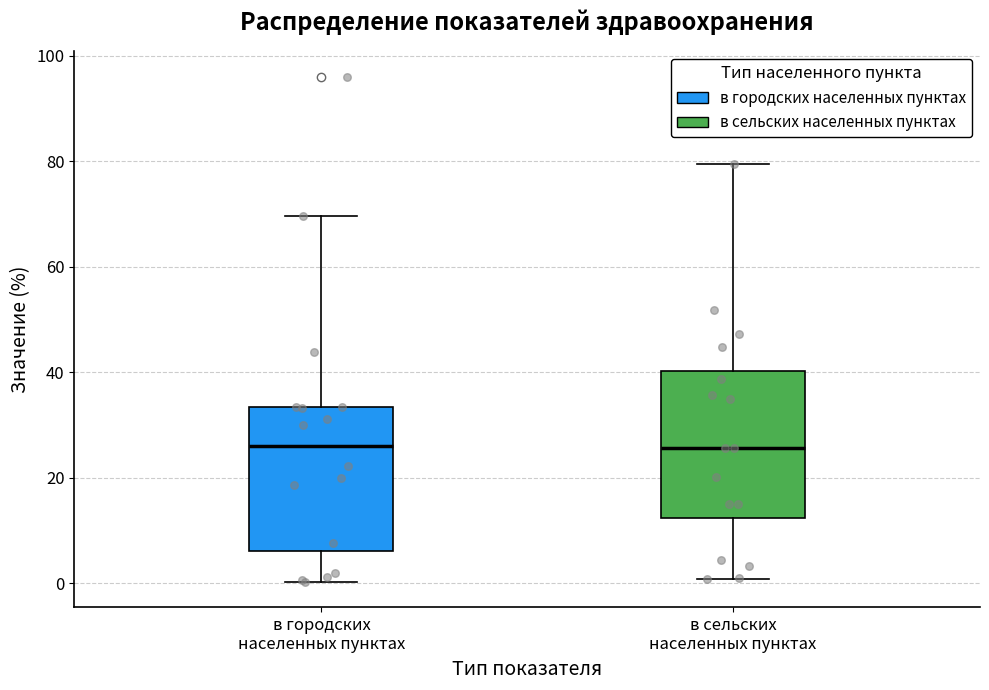

Where does the lower whisker of the box for в сельских населенных пунктах end on the y-axis? The values are not printed on the chart, so give them approximately, as read against the axis.

0